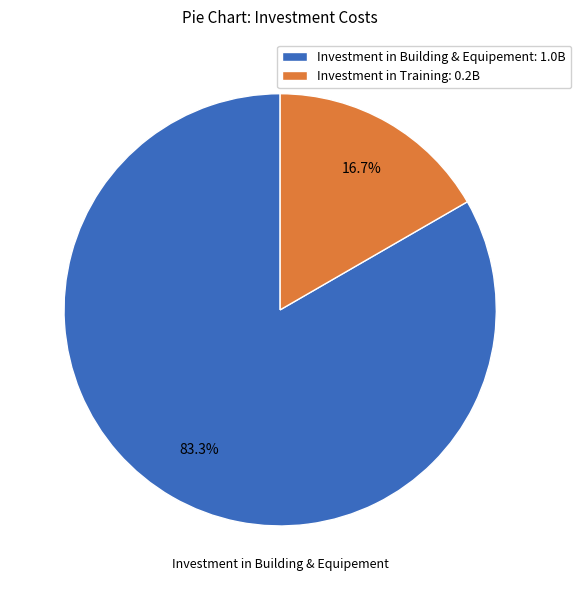

What is the largest slice in the pie chart?

Investment in Building & Equipement